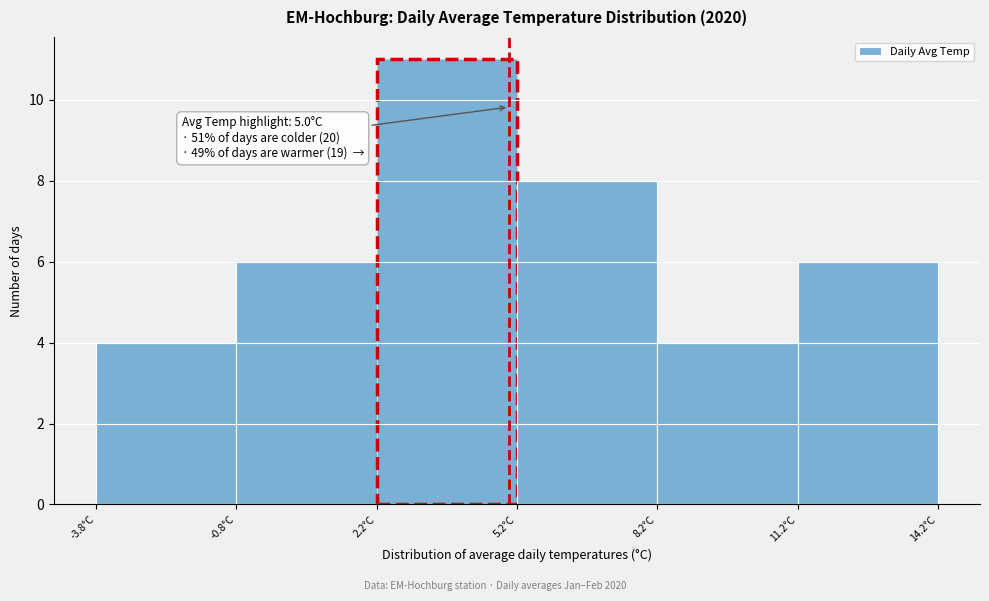

Which range on the x-axis has the tallest bar?

2 to 5